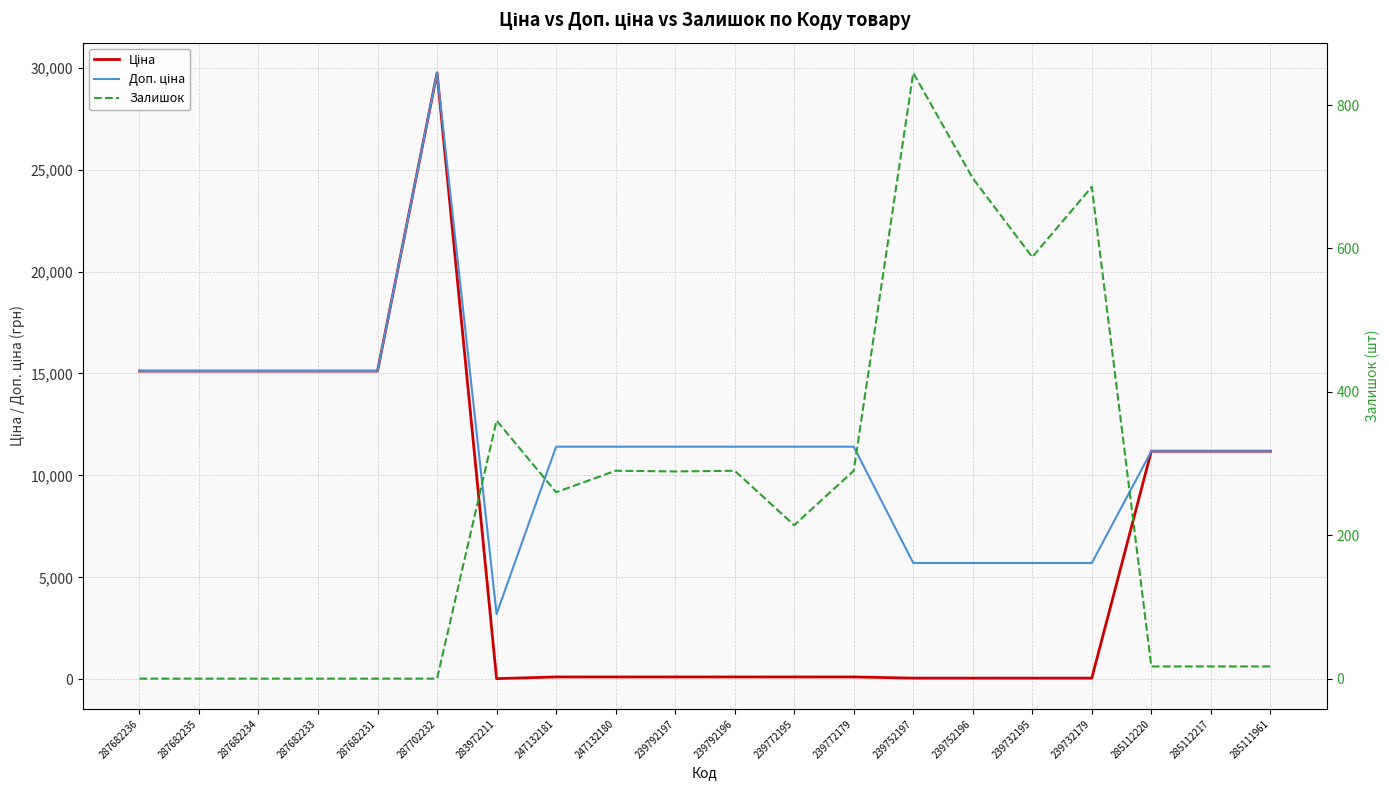

After their last crossing, which series has the higher values: Ціна or Залишок?

Ціна